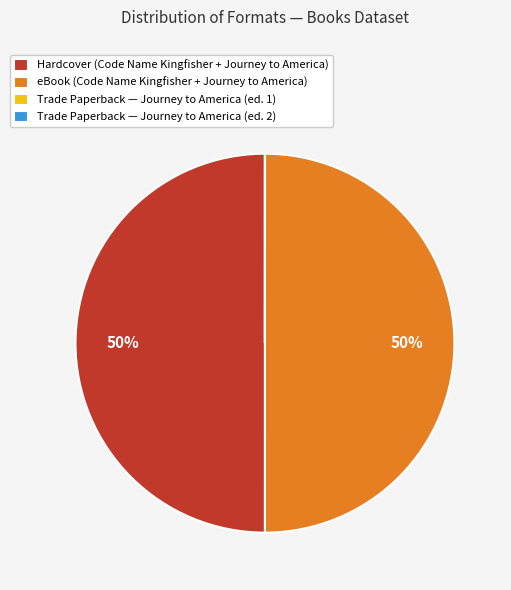

What percentage is the Hardcover (Code Name Kingfisher + Journey to America) slice, to the nearest percent?

50%